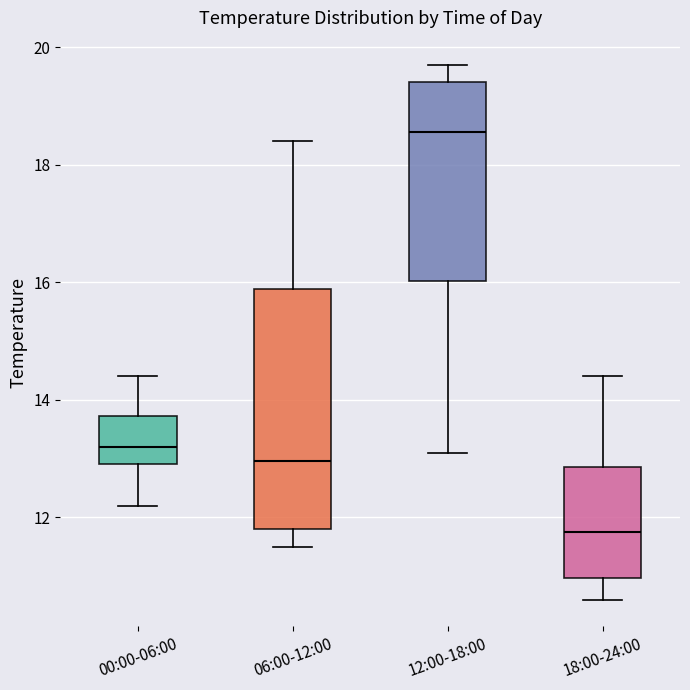

Which box has the highest median line?

12:00-18:00